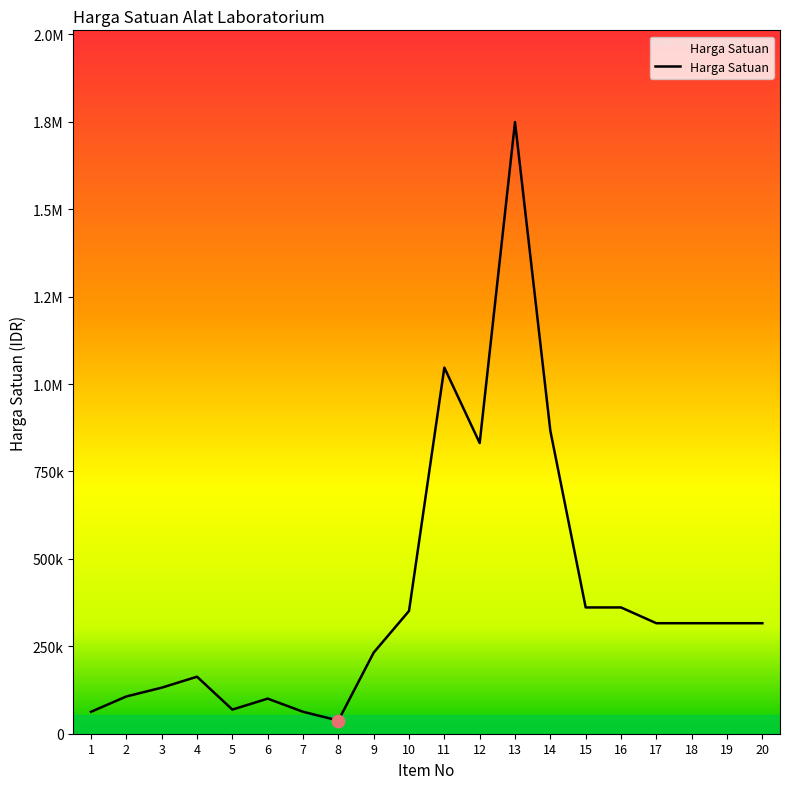

What is the ratio of the value at 13 to the value at 14?

2.0